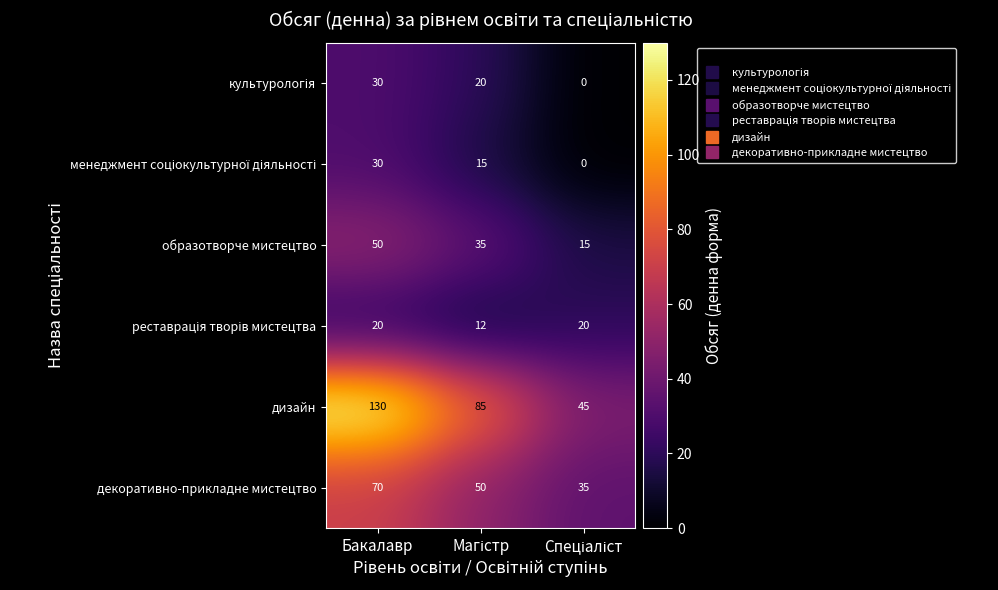

Which series has the largest range (max minus min)?

дизайн